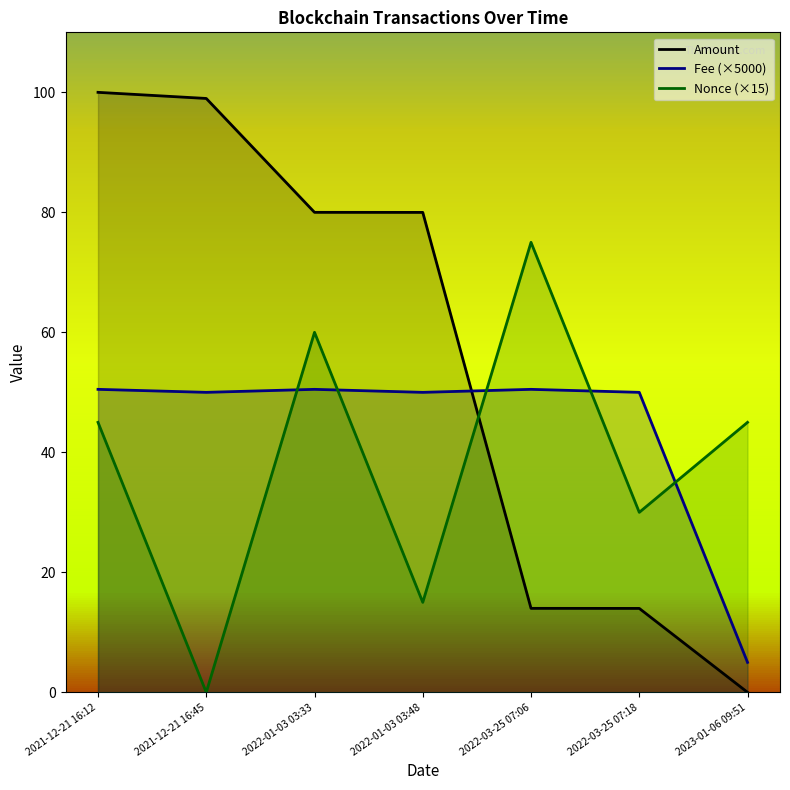

Count the number of categories in the chart.

7